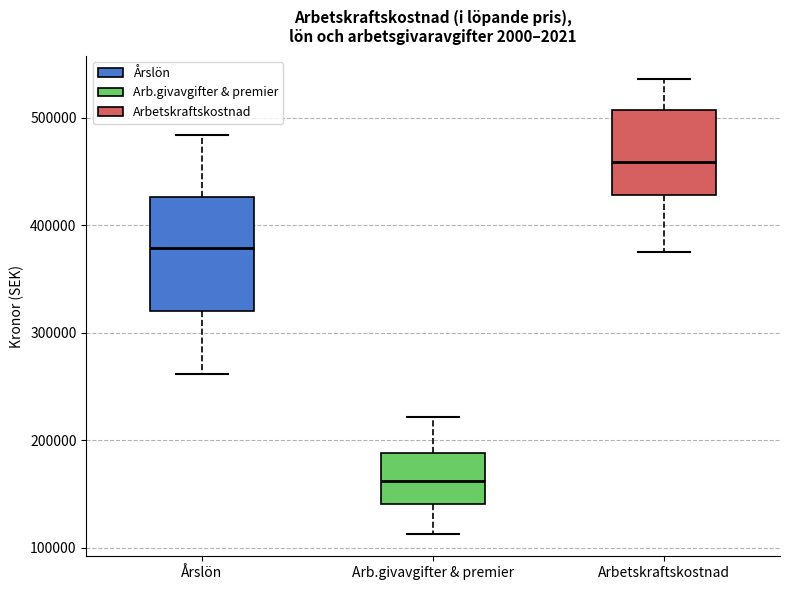

Reading left to right, read every box against the y-axis: the position of its median line, the range the box covers, and the ends of its whiskers. The values are not printed on the chart, so give them approximately, as read against the axis.

Årslön: median 380000, box 320000 to 430000, whiskers 260000 to 480000
Arb.givavgifter & premier: median 160000, box 140000 to 190000, whiskers 110000 to 220000
Arbetskraftskostnad: median 460000, box 430000 to 510000, whiskers 370000 to 540000